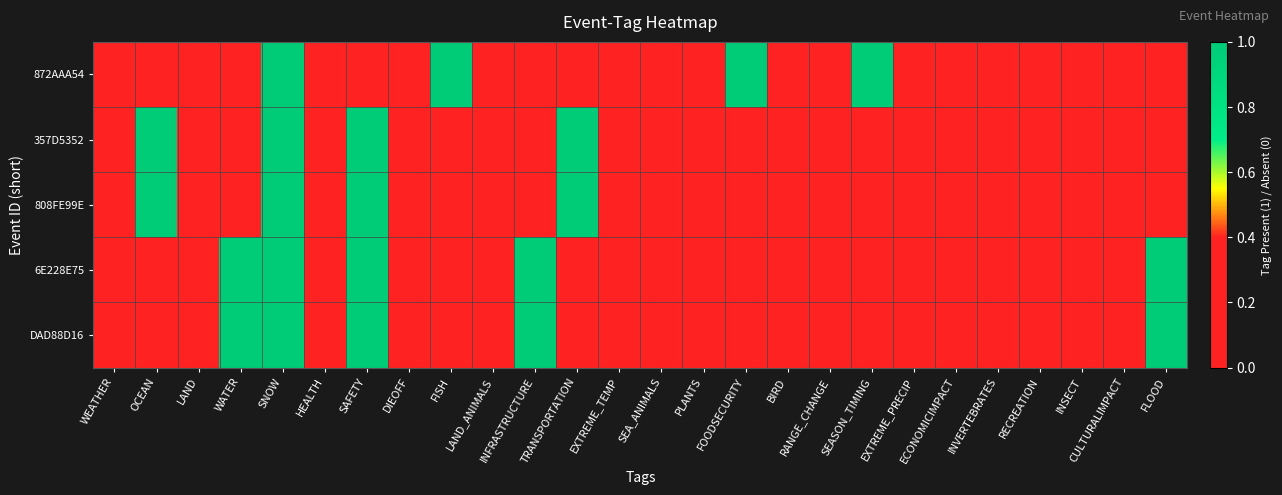

Reading left to right, list all the values displayed in this chart.

872AAA54: WEATHER=0	OCEAN=0	LAND=0	WATER=0	SNOW=1	HEALTH=0	SAFETY=0	DIEOFF=0	FISH=1	LAND_ANIMALS=0	INFRASTRUCTURE=0	TRANSPORTATION=0	EXTREME_TEMP=0	SEA_ANIMALS=0	PLANTS=0	FOODSECURITY=1	BIRD=0	RANGE_CHANGE=0	SEASON_TIMING=1	EXTREME_PRECIP=0	ECONOMICIMPACT=0	INVERTEBRATES=0	RECREATION=0	INSECT=0	CULTURALIMPACT=0	FLOOD=0
357D5352: WEATHER=0	OCEAN=1	LAND=0	WATER=0	SNOW=1	HEALTH=0	SAFETY=1	DIEOFF=0	FISH=0	LAND_ANIMALS=0	INFRASTRUCTURE=0	TRANSPORTATION=1	EXTREME_TEMP=0	SEA_ANIMALS=0	PLANTS=0	FOODSECURITY=0	BIRD=0	RANGE_CHANGE=0	SEASON_TIMING=0	EXTREME_PRECIP=0	ECONOMICIMPACT=0	INVERTEBRATES=0	RECREATION=0	INSECT=0	CULTURALIMPACT=0	FLOOD=0
808FE99E: WEATHER=0	OCEAN=1	LAND=0	WATER=0	SNOW=1	HEALTH=0	SAFETY=1	DIEOFF=0	FISH=0	LAND_ANIMALS=0	INFRASTRUCTURE=0	TRANSPORTATION=1	EXTREME_TEMP=0	SEA_ANIMALS=0	PLANTS=0	FOODSECURITY=0	BIRD=0	RANGE_CHANGE=0	SEASON_TIMING=0	EXTREME_PRECIP=0	ECONOMICIMPACT=0	INVERTEBRATES=0	RECREATION=0	INSECT=0	CULTURALIMPACT=0	FLOOD=0
6E228E75: WEATHER=0	OCEAN=0	LAND=0	WATER=1	SNOW=1	HEALTH=0	SAFETY=1	DIEOFF=0	FISH=0	LAND_ANIMALS=0	INFRASTRUCTURE=1	TRANSPORTATION=0	EXTREME_TEMP=0	SEA_ANIMALS=0	PLANTS=0	FOODSECURITY=0	BIRD=0	RANGE_CHANGE=0	SEASON_TIMING=0	EXTREME_PRECIP=0	ECONOMICIMPACT=0	INVERTEBRATES=0	RECREATION=0	INSECT=0	CULTURALIMPACT=0	FLOOD=1
DAD88D16: WEATHER=0	OCEAN=0	LAND=0	WATER=1	SNOW=1	HEALTH=0	SAFETY=1	DIEOFF=0	FISH=0	LAND_ANIMALS=0	INFRASTRUCTURE=1	TRANSPORTATION=0	EXTREME_TEMP=0	SEA_ANIMALS=0	PLANTS=0	FOODSECURITY=0	BIRD=0	RANGE_CHANGE=0	SEASON_TIMING=0	EXTREME_PRECIP=0	ECONOMICIMPACT=0	INVERTEBRATES=0	RECREATION=0	INSECT=0	CULTURALIMPACT=0	FLOOD=1